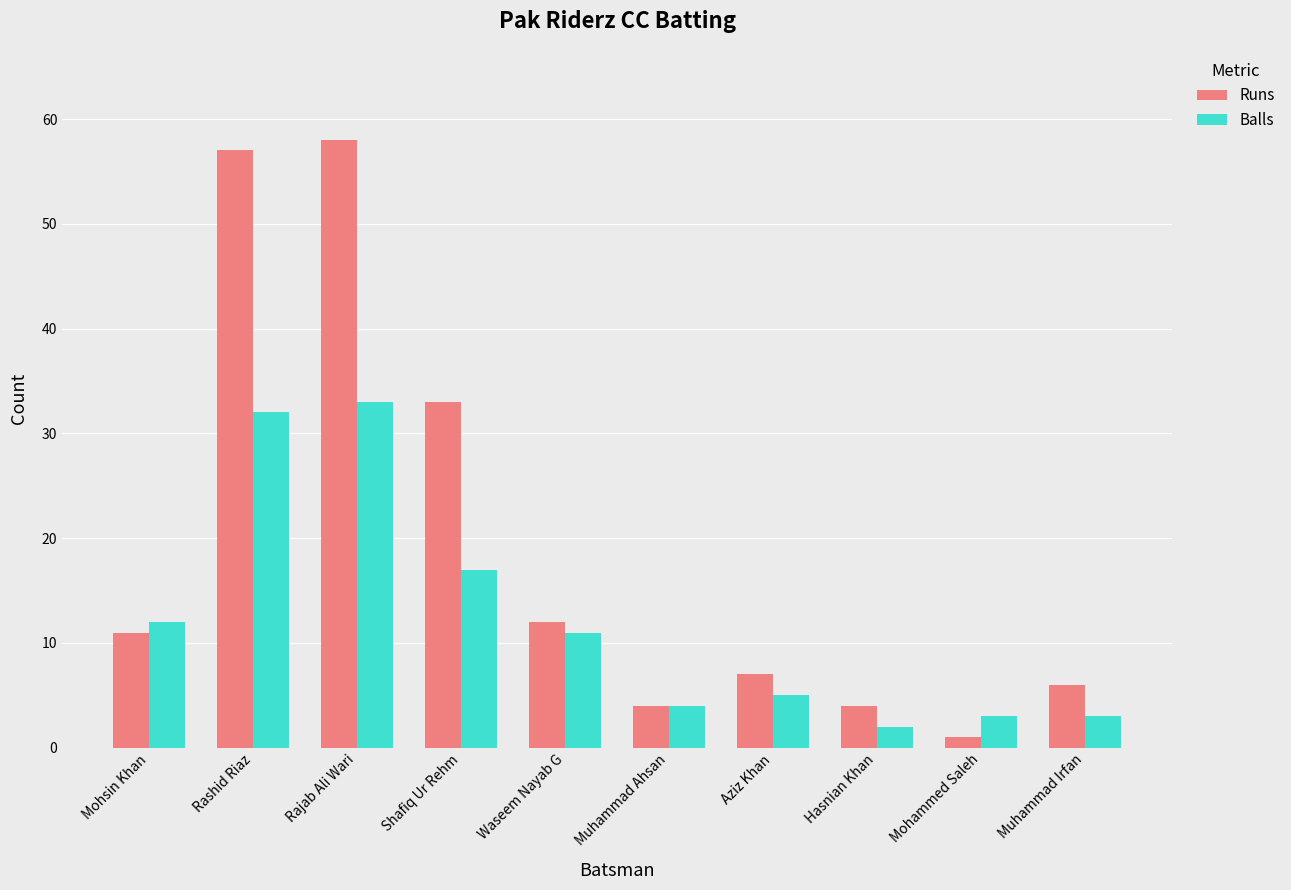

At which category does the chart reach its peak across all series?

Rajab Ali Wari